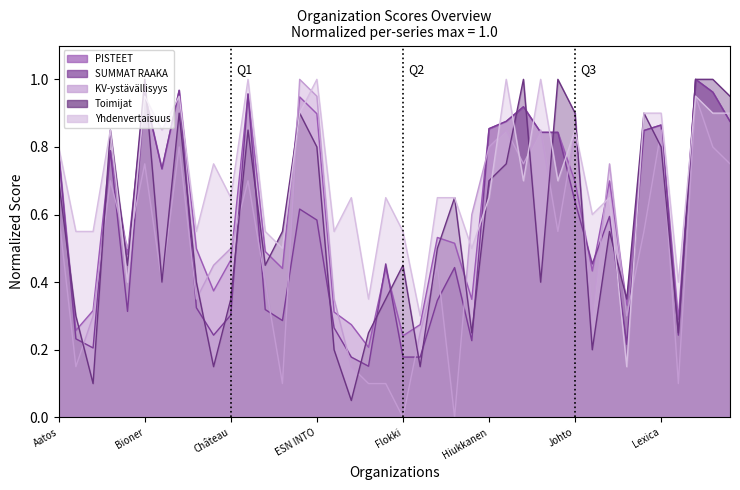

What is the difference between the maximum and minimum values in the Toimijat series?

0.9